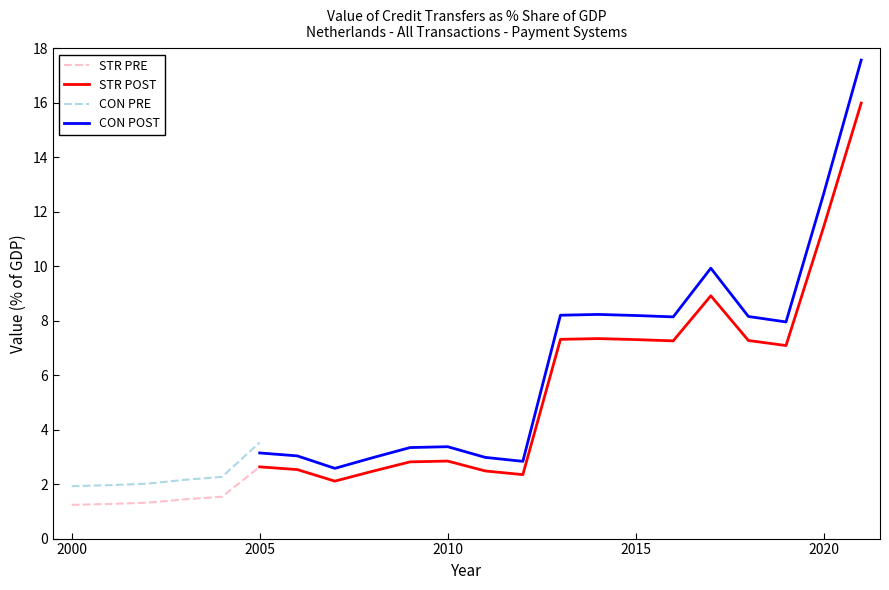

The value at 2002 is 0.7. True or false?

False